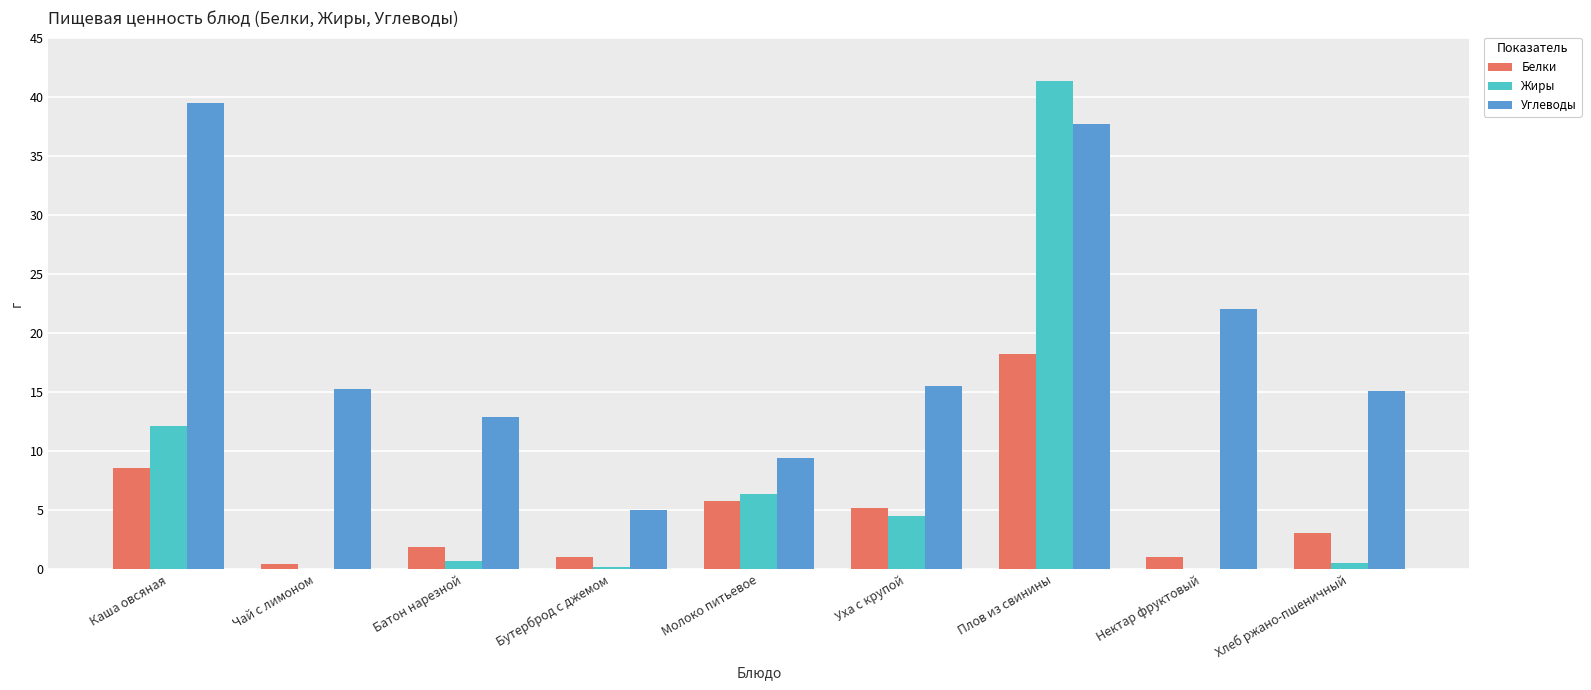

How many data points does each series have?

9